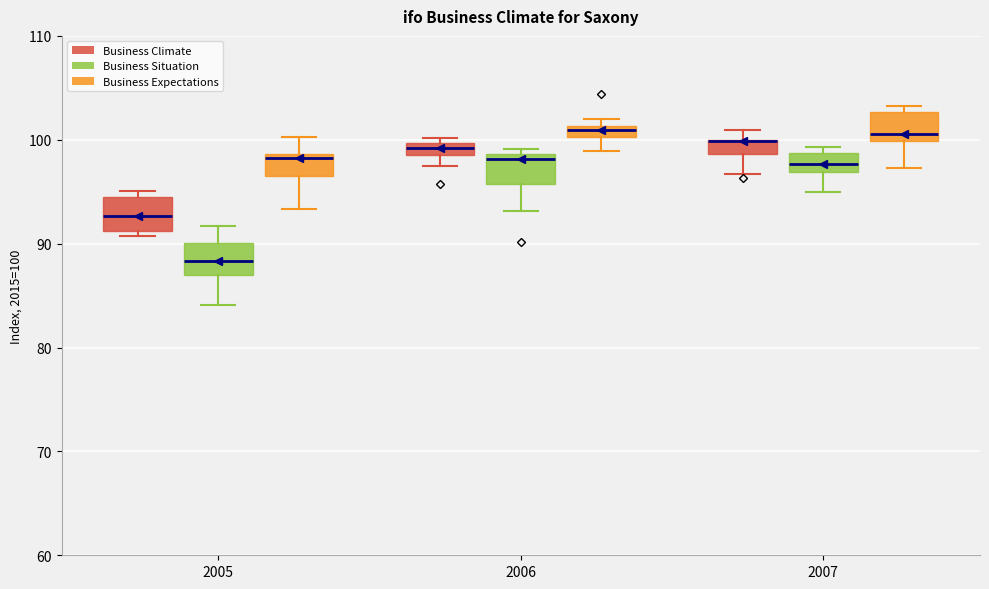

Where does the lower whisker of the box for 2006 (Business Climate) end on the y-axis? The values are not printed on the chart, so give them approximately, as read against the axis.

97